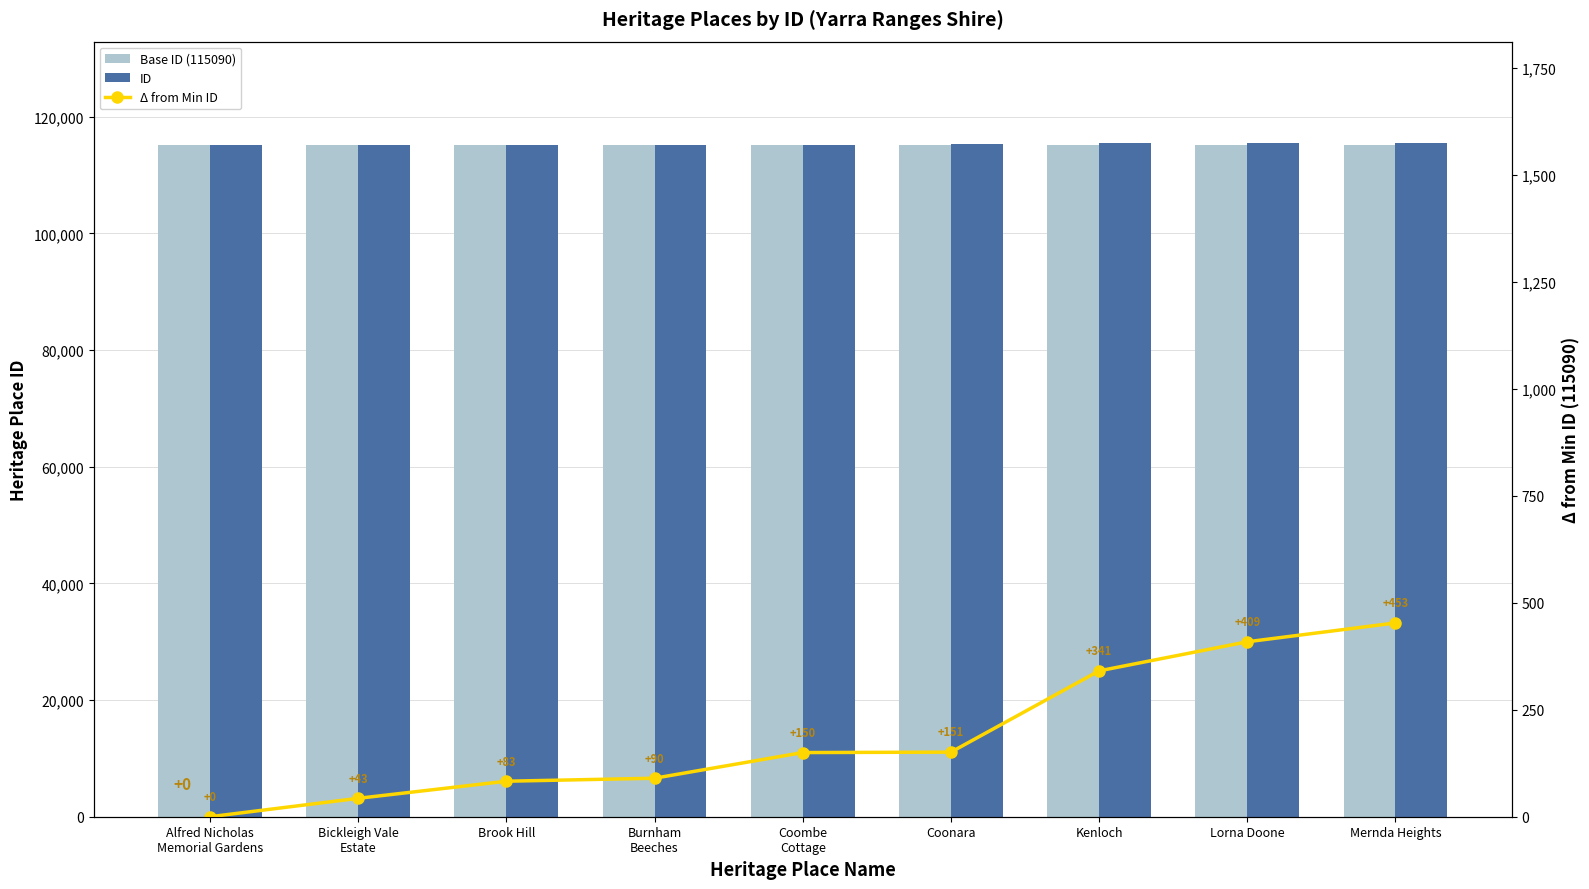

What is the difference between the maximum and minimum values in the ID series?

453